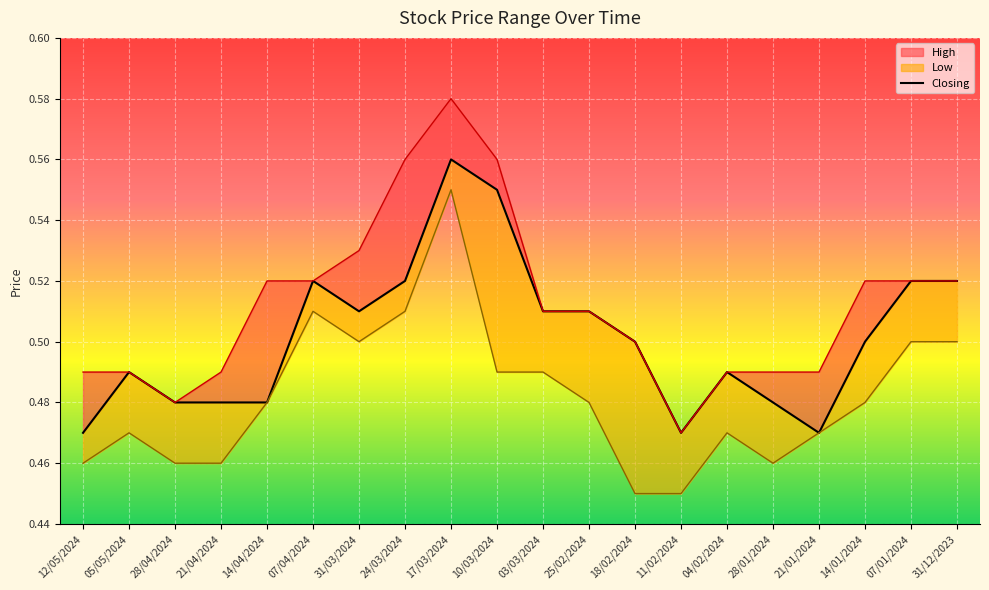

List the series in order of their peak value, lowest first.

Low, Closing, High